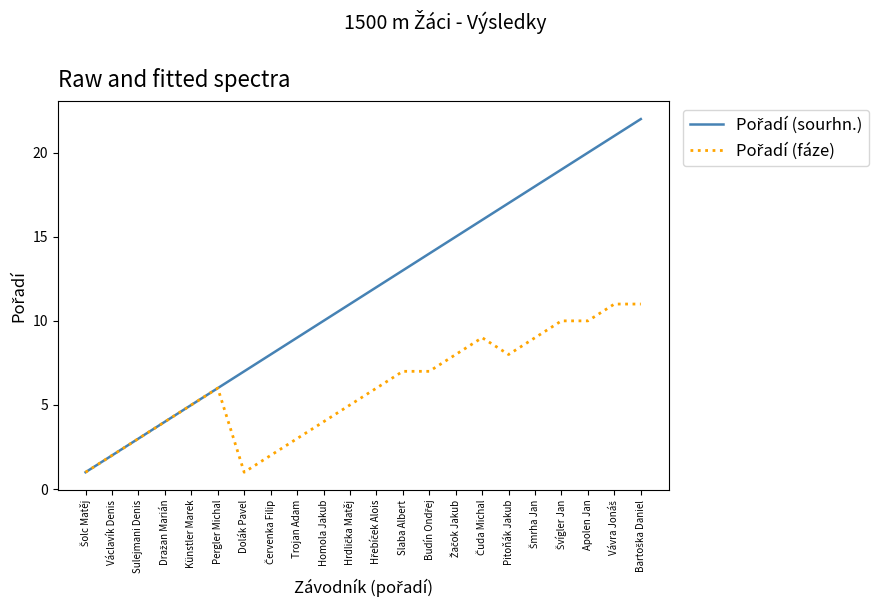

What position from the right is Slaba Albert?

10